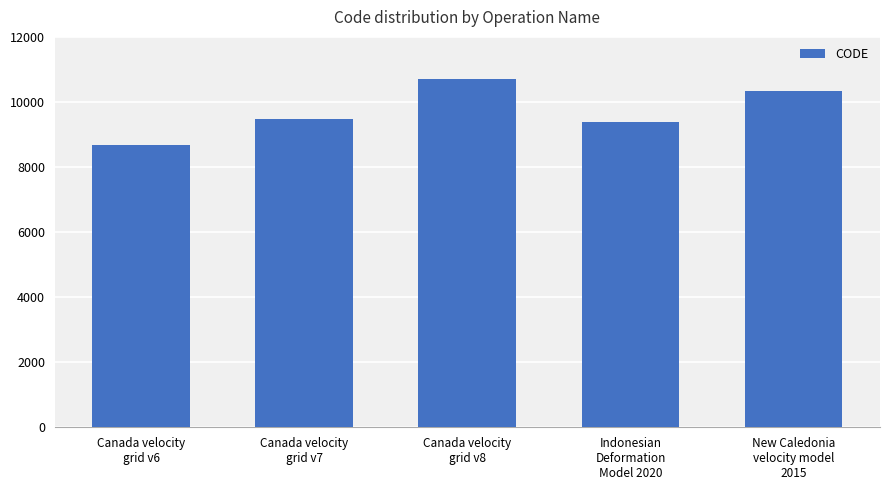

At which label is the value closest to 9691?

Canada velocity
grid v7